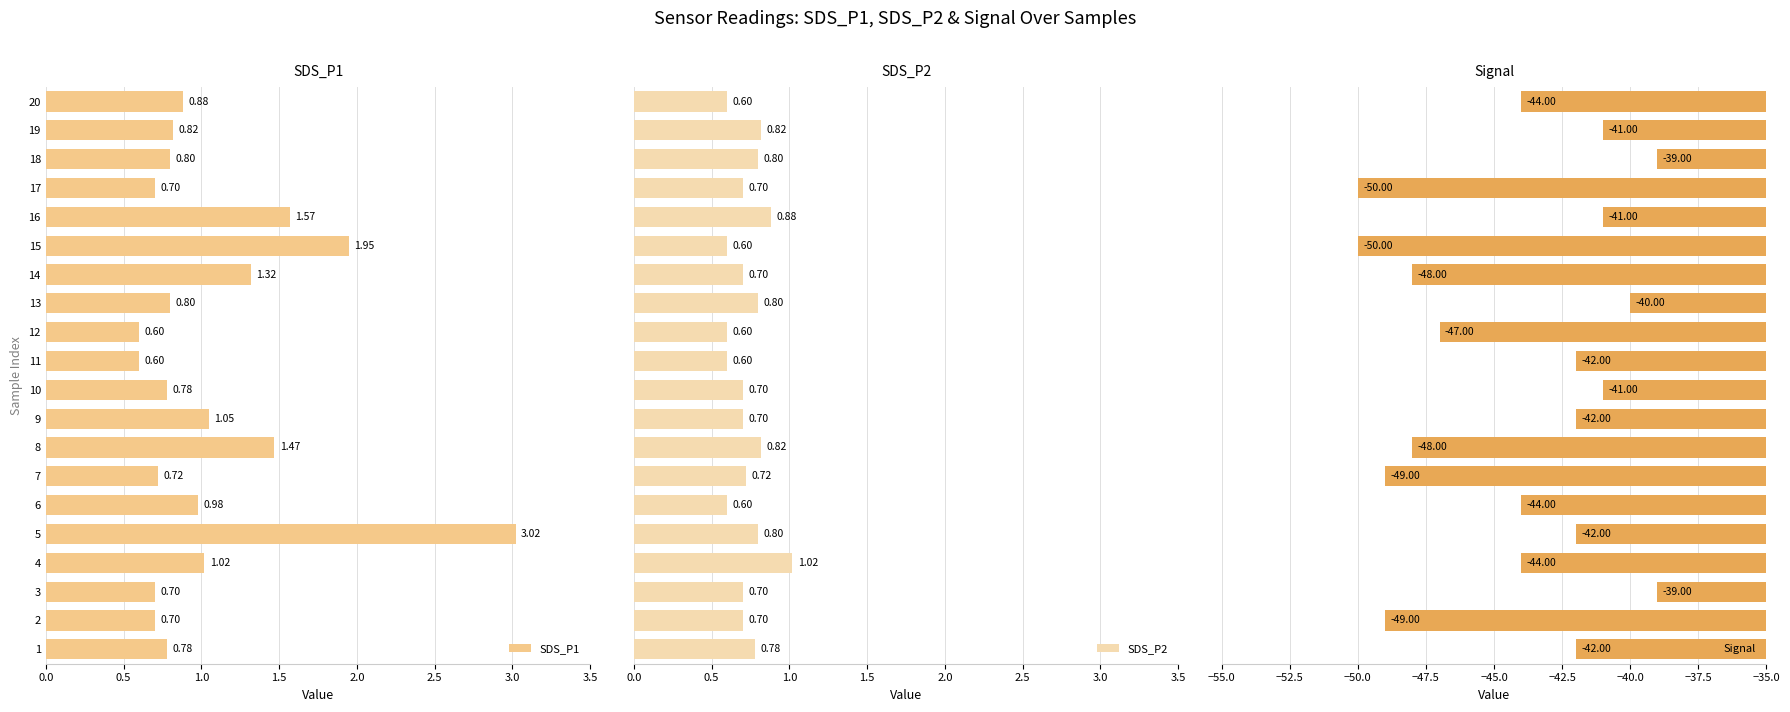

How many bars are there in total?

60